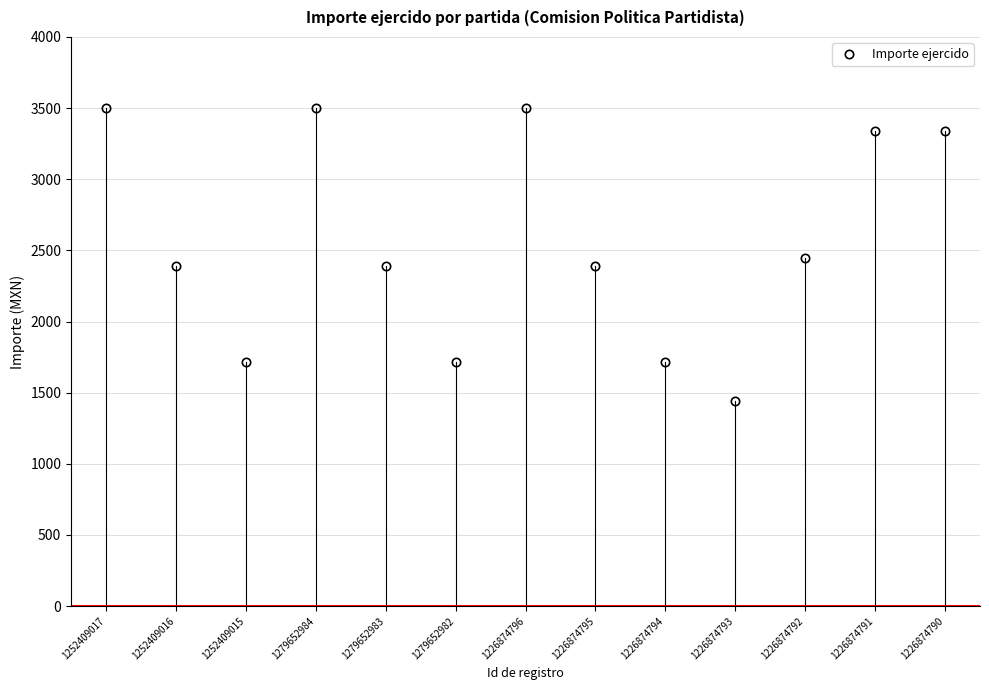

What is the value of the 12th point from the left?

3337.0